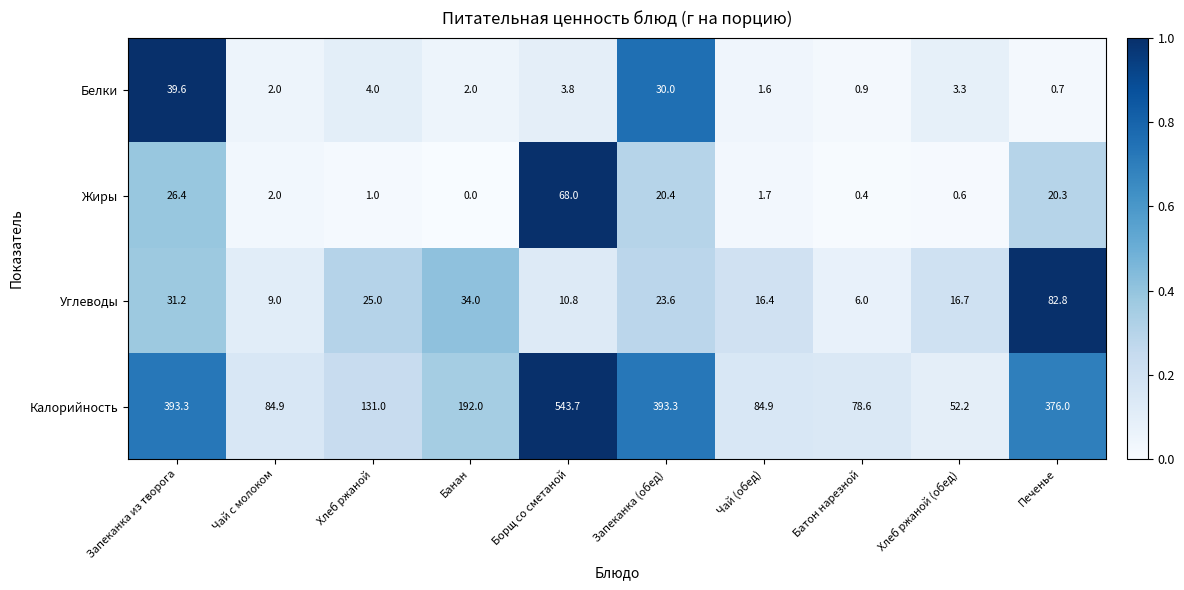

What is the sum of all Калорийность values?

2329.9